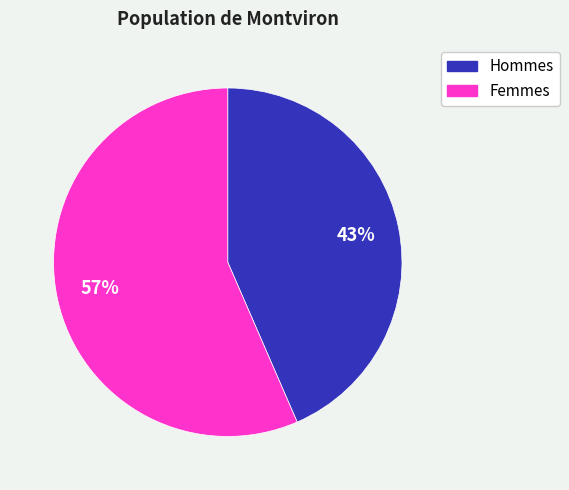

To the nearest percent, what is the average slice percentage?

50%